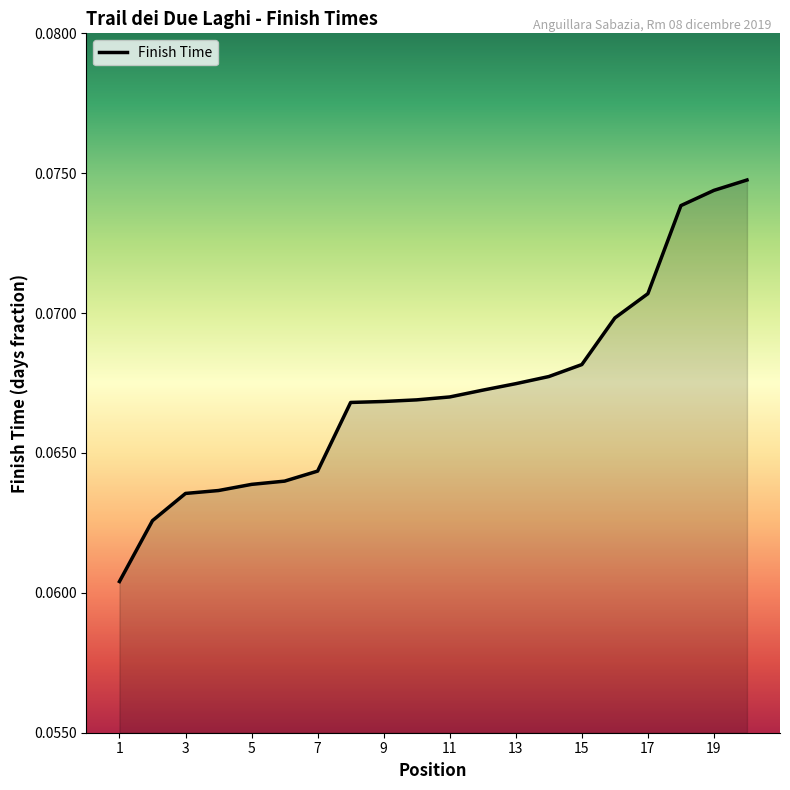

What is the average value?

0.1